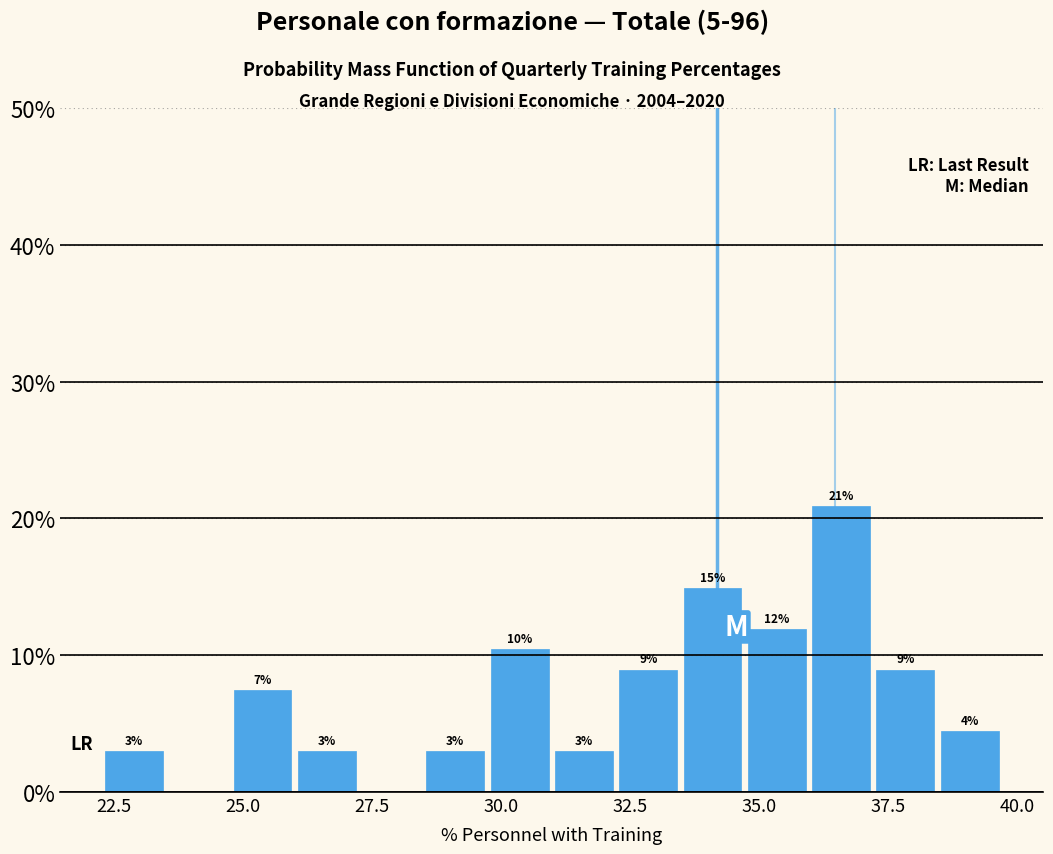

Around what value on the x-axis is the tallest bar? Give the approximate position of its centre, as read against the axis.

36.5